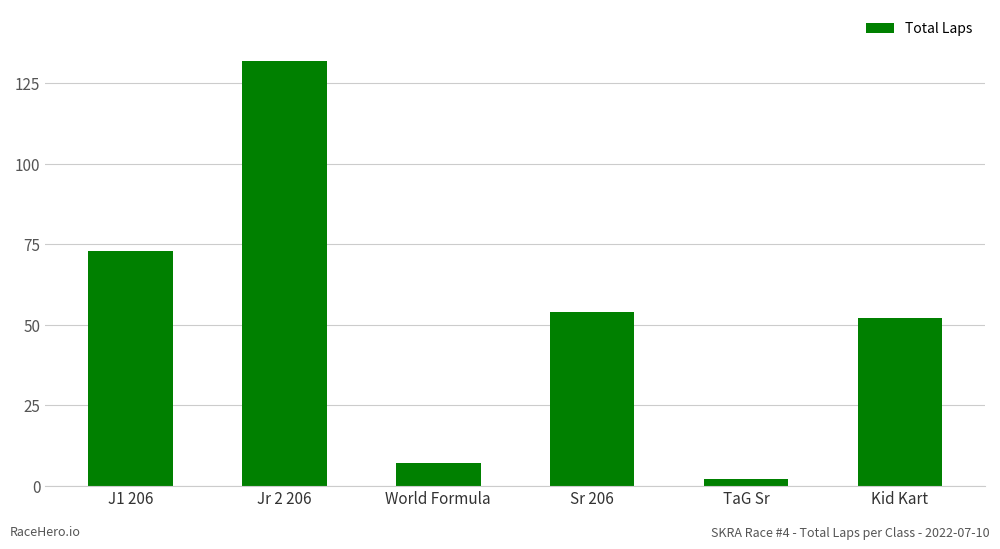

What position from the left is Sr 206?

4